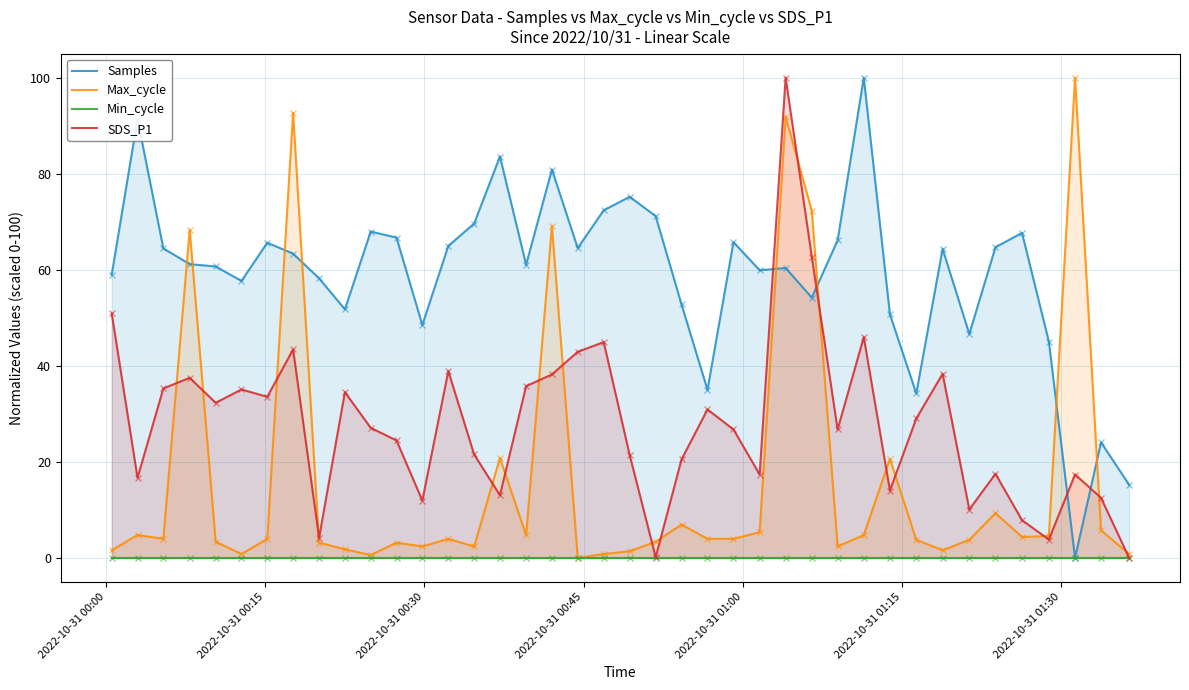

How many lines are shown in the chart?

4